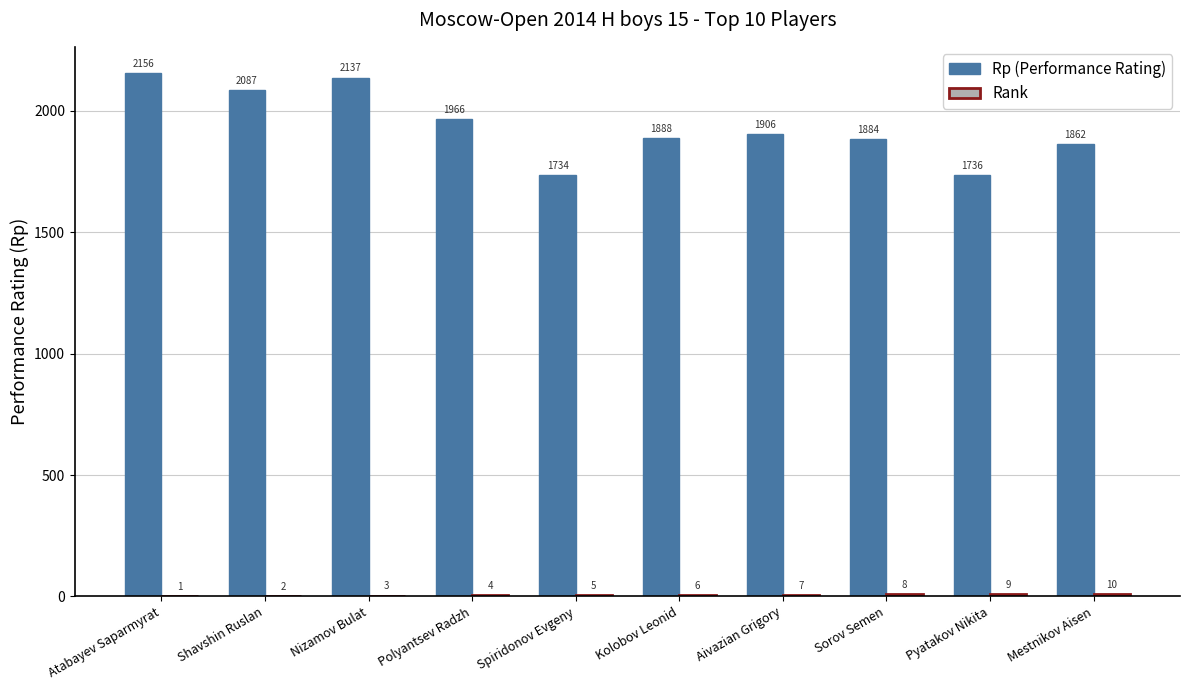

At which label is Rp (Performance Rating) closest to 1945?

Polyantsev Radzh